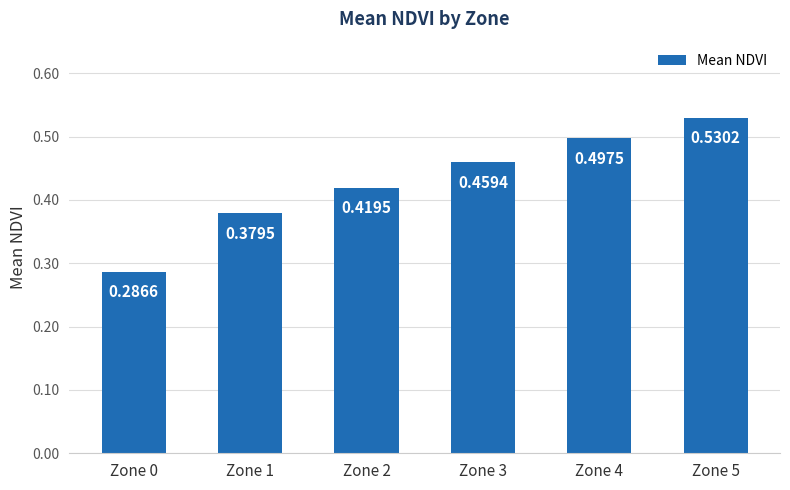

Does the chart contain stacked bars?

No